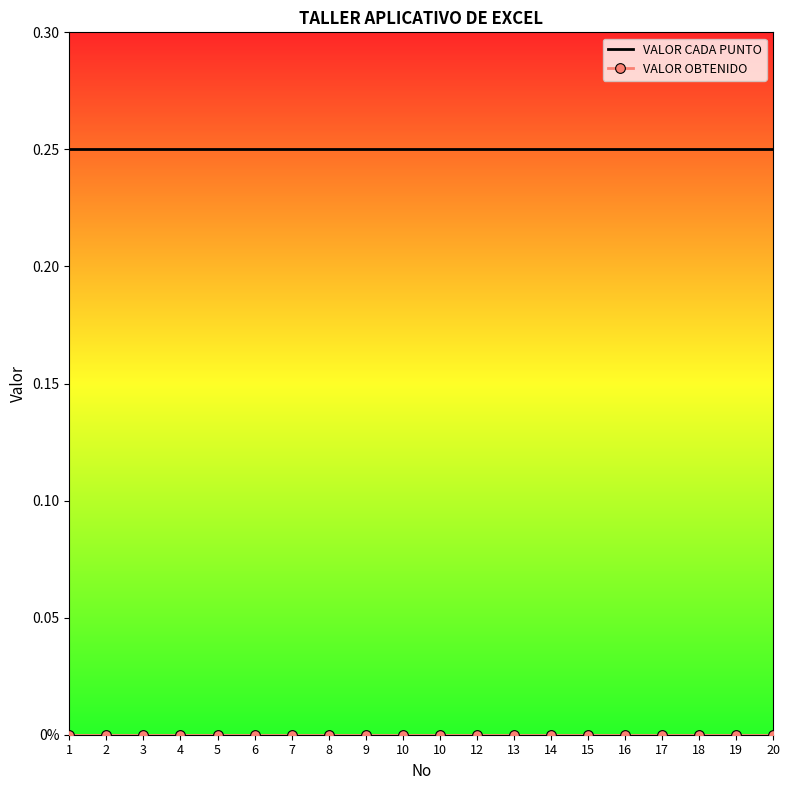

Reading right to left, what are all the values shown in this chart?

VALOR CADA PUNTO: 20=0.2	19=0.2	18=0.2	17=0.2	16=0.2	15=0.2	14=0.2	13=0.2	12=0.2	10=0.2	10=0.2	9=0.2	8=0.2	7=0.2	6=0.2	5=0.2	4=0.2	3=0.2	2=0.2	1=0.2
VALOR OBTENIDO: 20=0.0	19=0.0	18=0.0	17=0.0	16=0.0	15=0.0	14=0.0	13=0.0	12=0.0	10=0.0	10=0.0	9=0.0	8=0.0	7=0.0	6=0.0	5=0.0	4=0.0	3=0.0	2=0.0	1=0.0